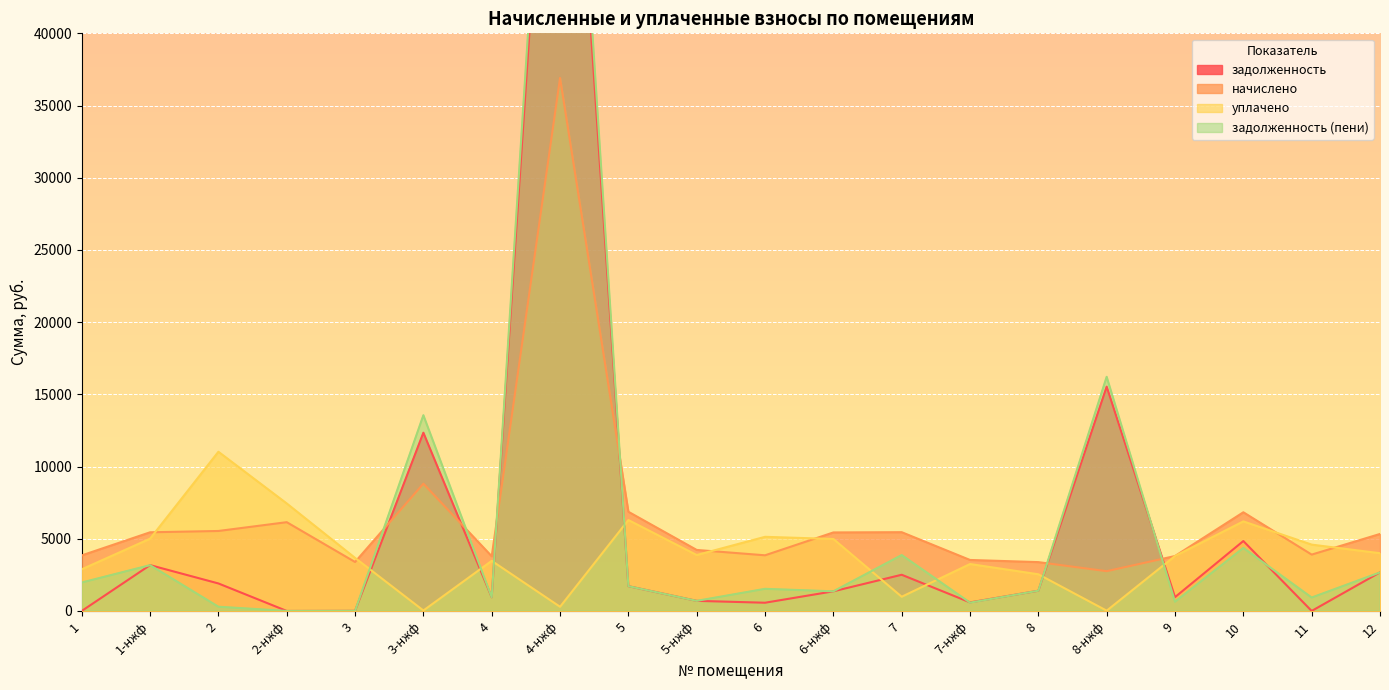

Which series has the largest total across all categories?

задолженность (пени)